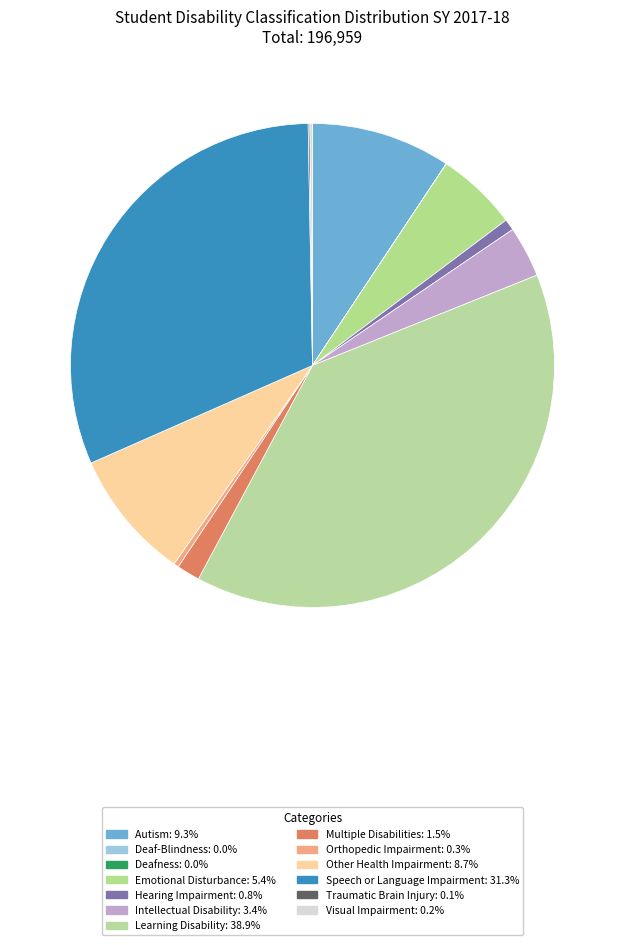

To the nearest percent, what is the average slice percentage?

8%